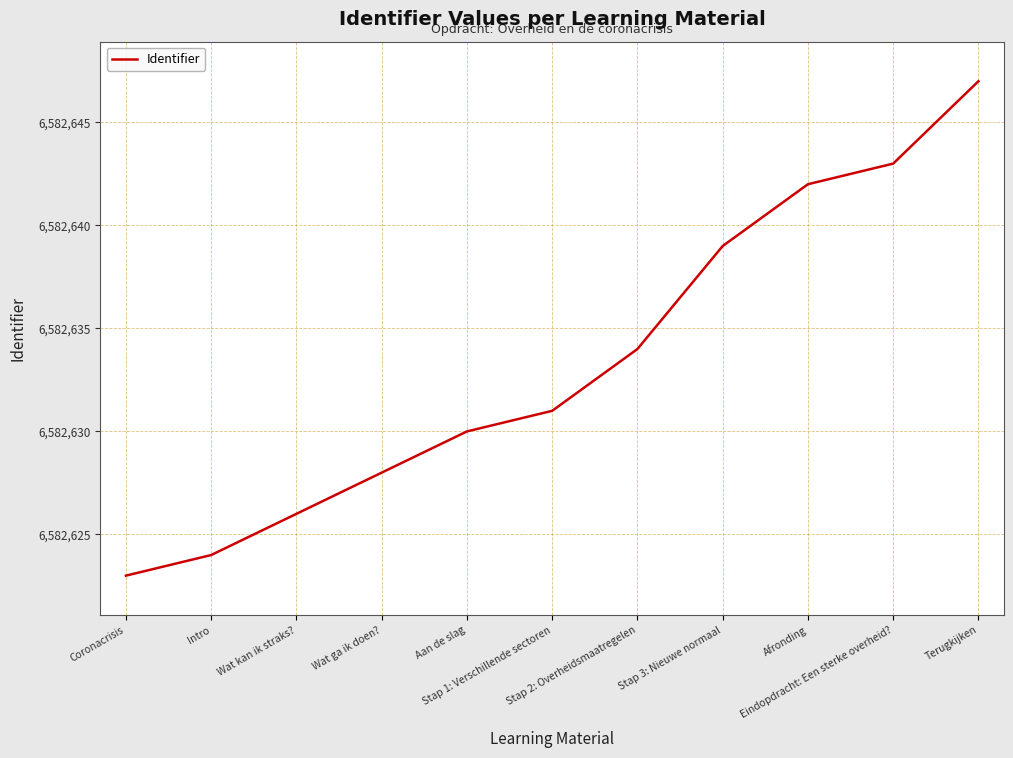

Reading left to right, what are all the values shown in this chart?

Coronacrisis=6582623	Intro=6582624	Wat kan ik straks?=6582626	Wat ga ik doen?=6582628	Aan de slag=6582630	Stap 1: Verschillende sectoren=6582631	Stap 2: Overheidsmaatregelen=6582634	Stap 3: Nieuwe normaal=6582639	Afronding=6582642	Eindopdracht: Een sterke overheid?=6582643	Terugkijken=6582647